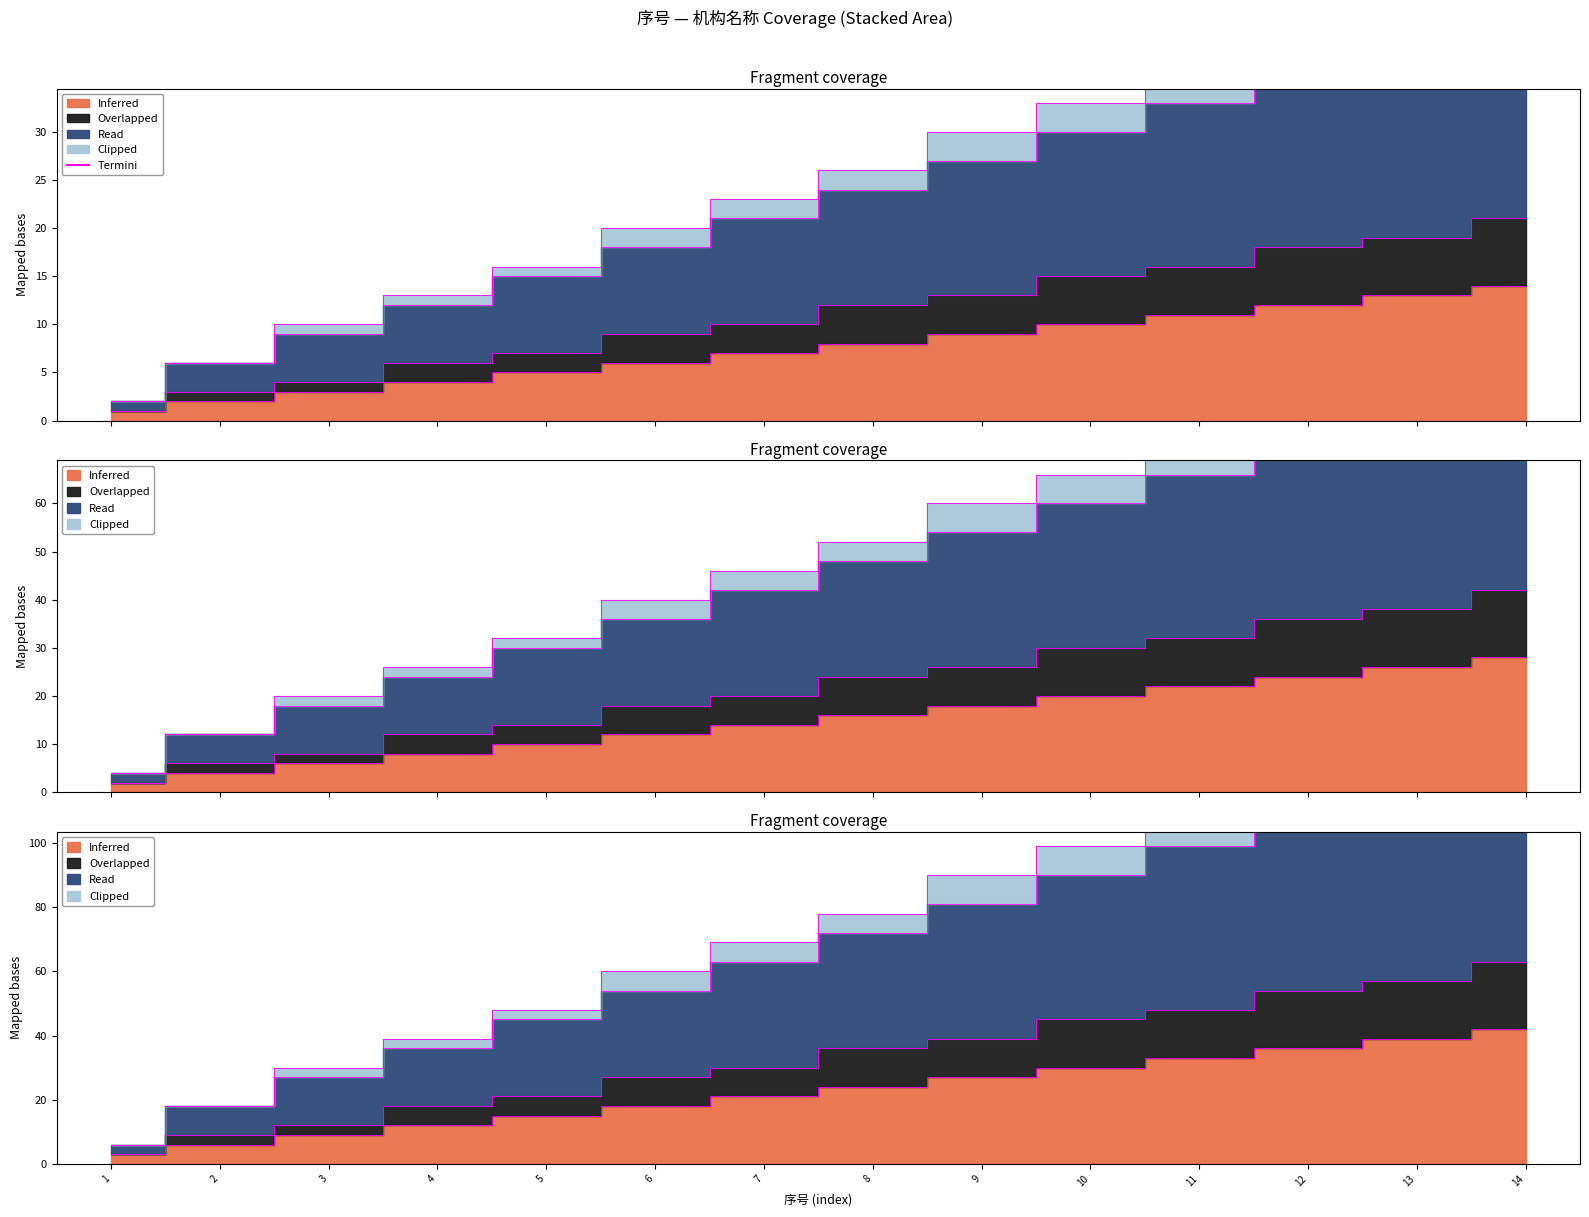

Is it true that Inferred equals 1 at 1?

True